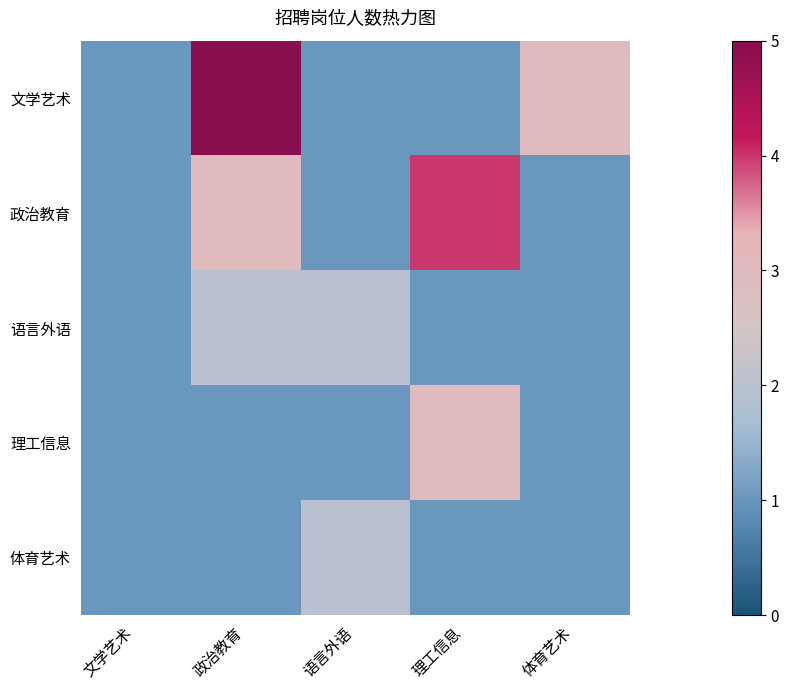

Which has a higher value, 理工信息 or 文学艺术?

理工信息